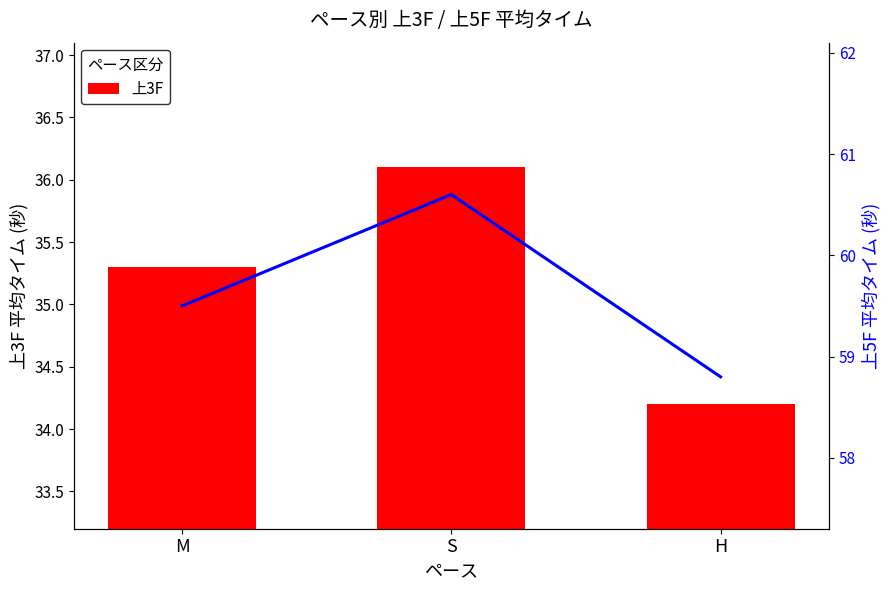

What is the sum of the 上3F values at M and H?

69.5